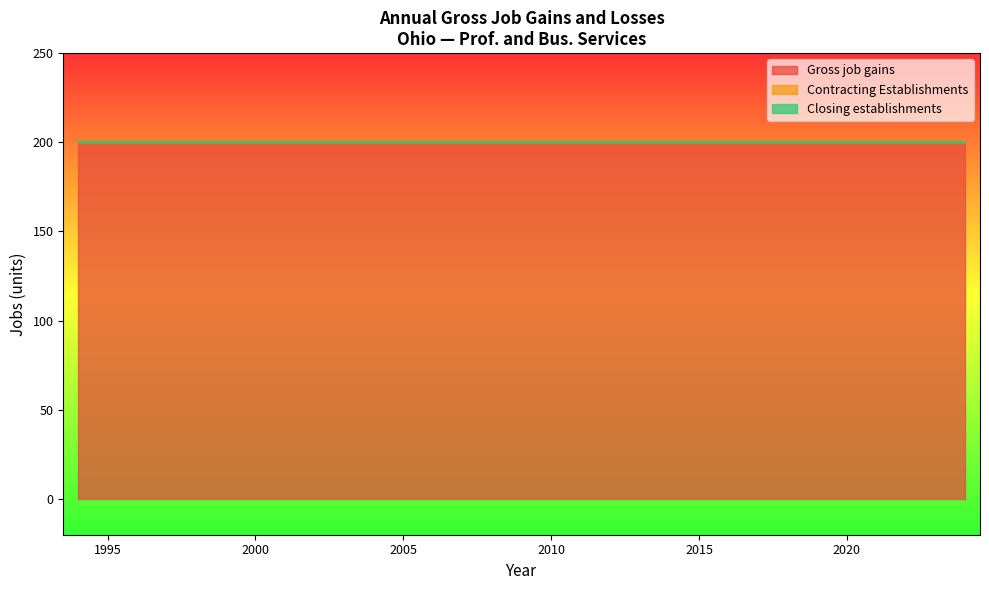

Is the value of Closing establishments at 2024 greater than the value of Gross job gains at 2011?

No